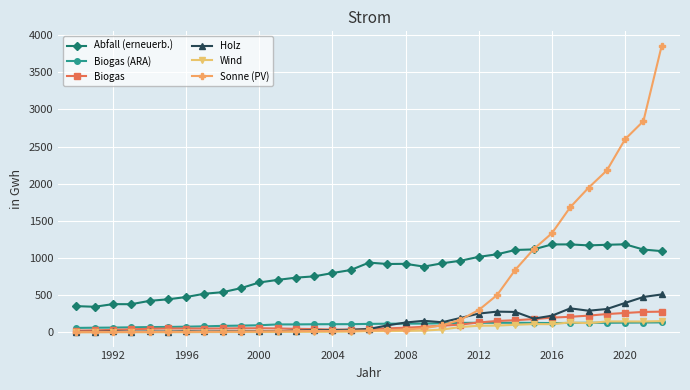

Which series has the largest total across all categories?

Abfall (erneuerb.)